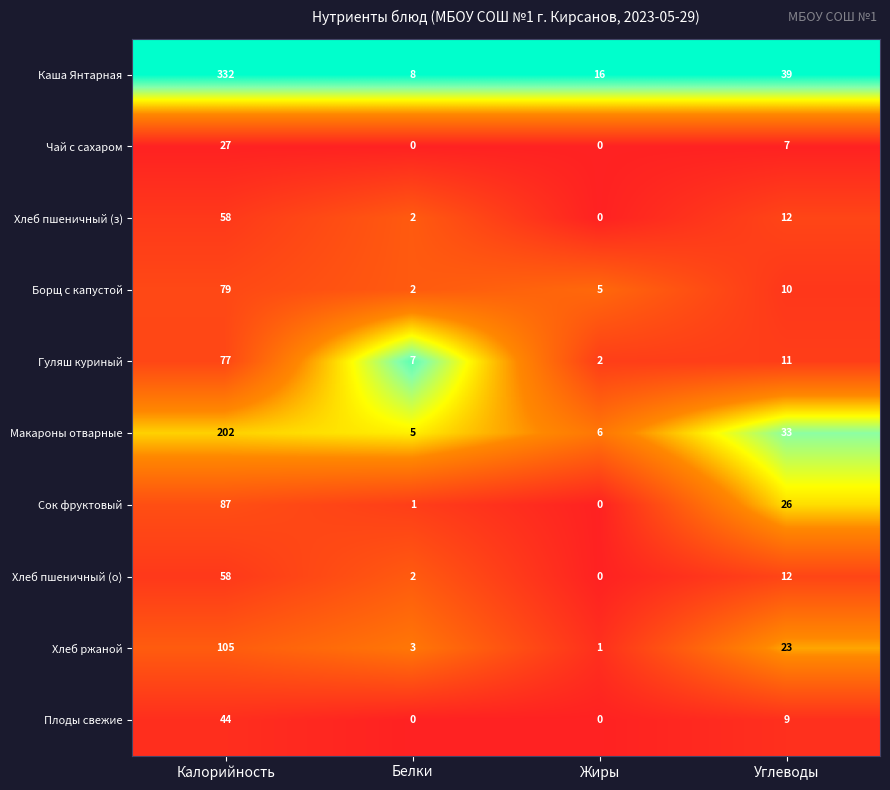

Which category has the highest value in the Сок фруктовый series?

Калорийность